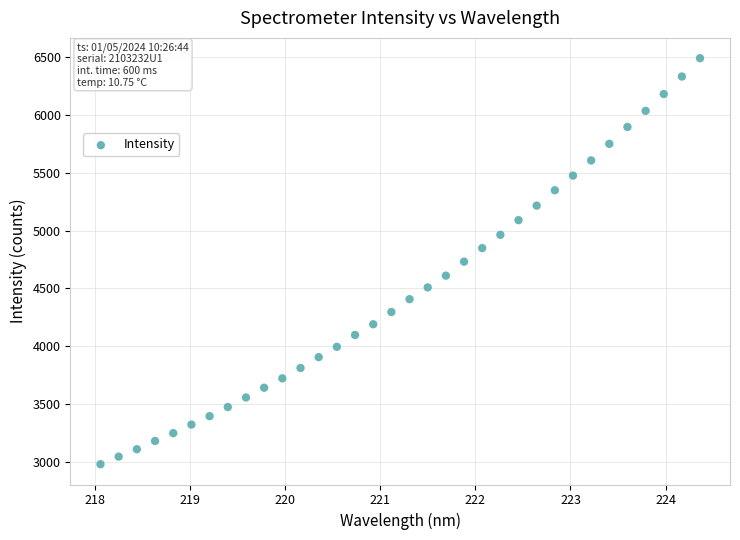

What is the range of X values (max minus min)?

6.3